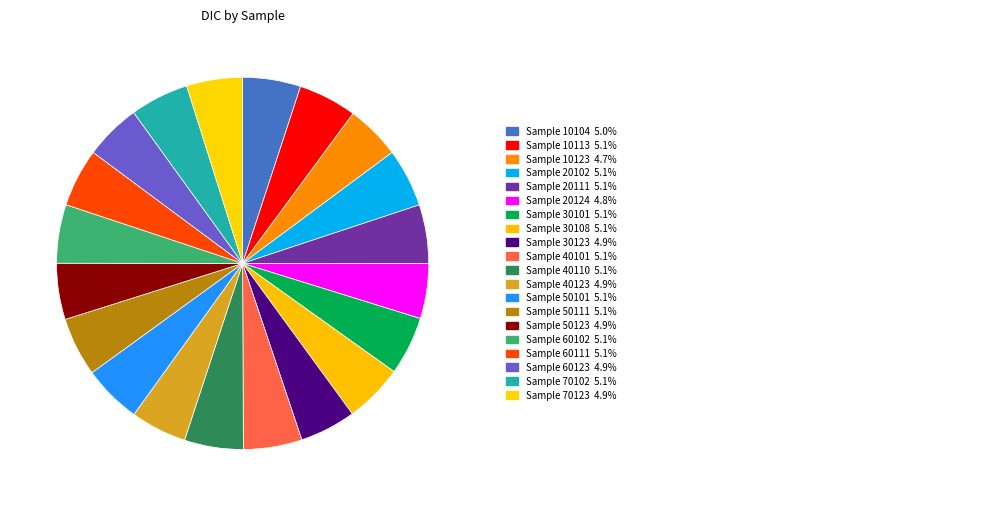

How many segments does this pie chart have?

20